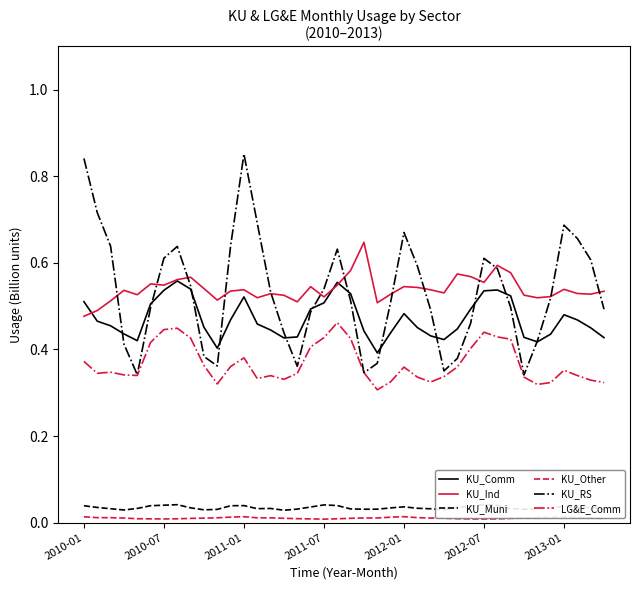

True or false: KU_Ind has a value of 0.5 at 37.

True